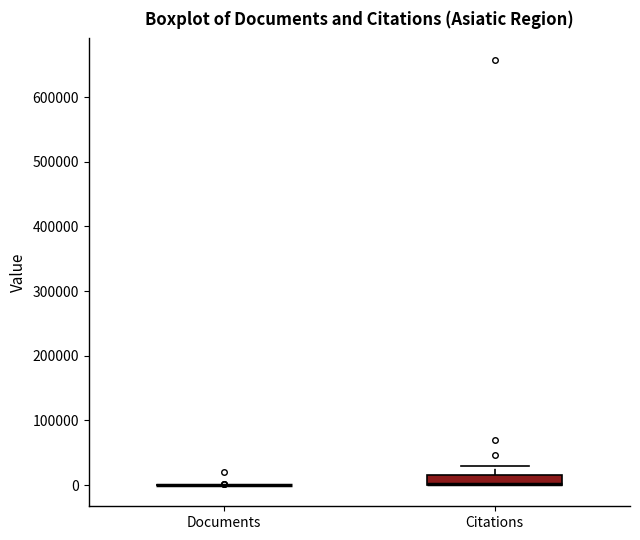

Reading left to right, read every box against the y-axis: the position of its median line, the range the box covers, and the ends of its whiskers. The values are not printed on the chart, so give them approximately, as read against the axis.

Documents: box collapsed to a line at 0, whiskers 0 to 0
Citations: median 0 (drawn on the box's lower edge), box 0 to 20000, whiskers 0 to 30000